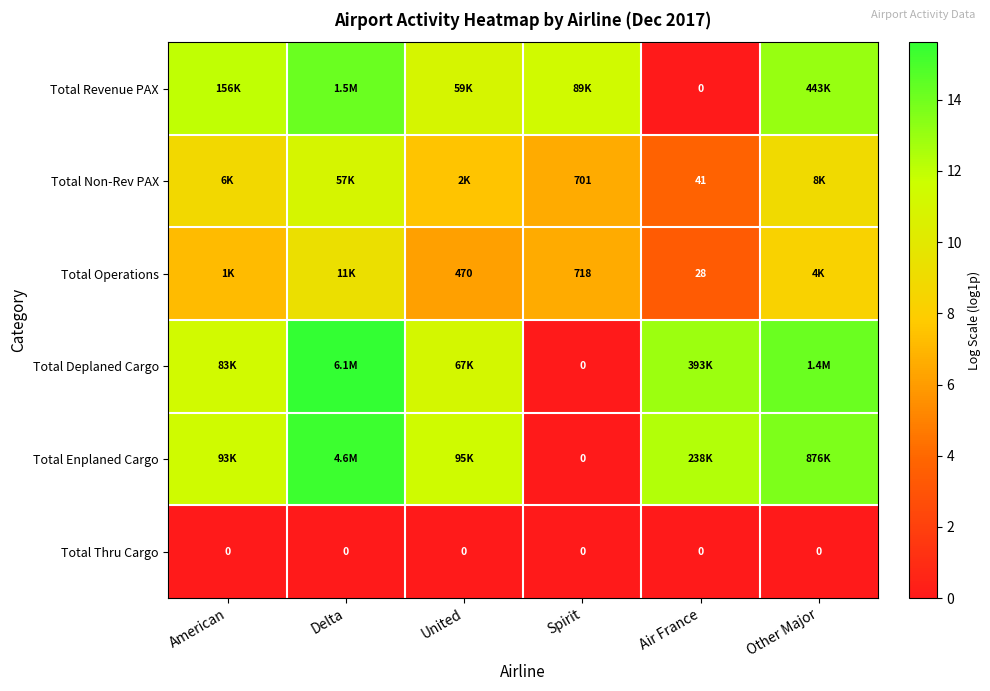

What is the difference between the Total Enplaned Cargo values at Delta and Spirit?

15.3